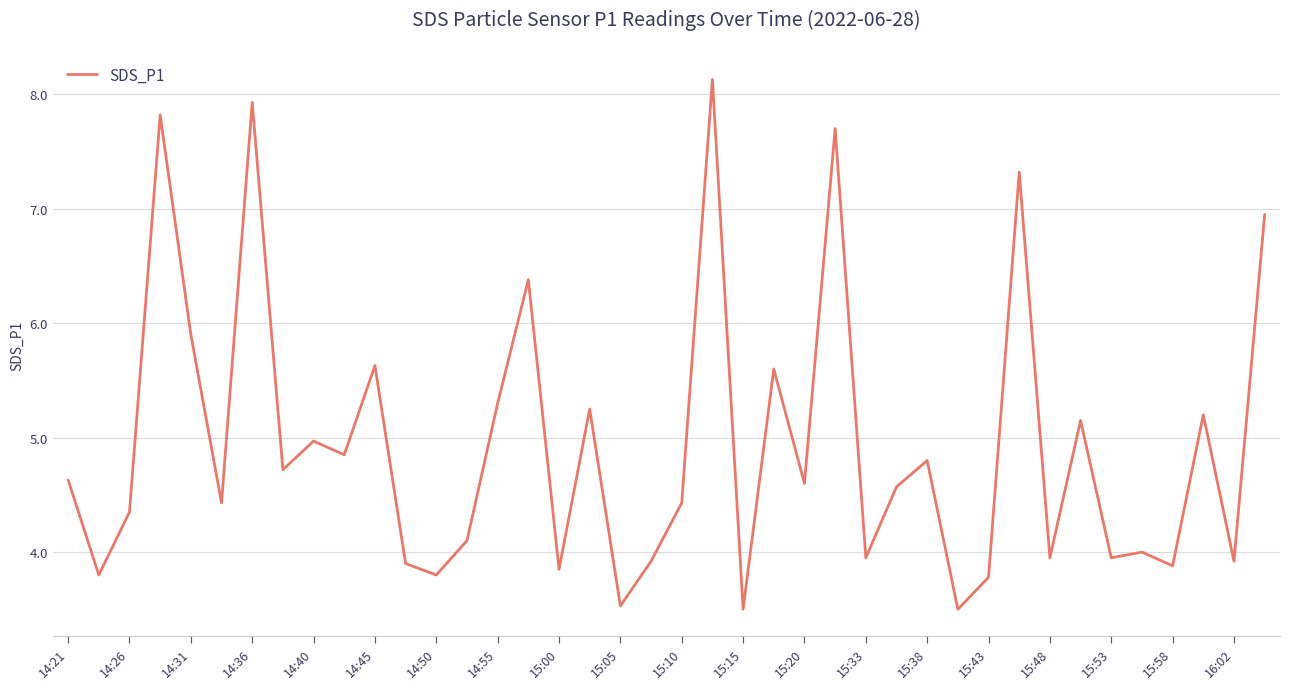

What is the minimum value shown in the chart?

3.5